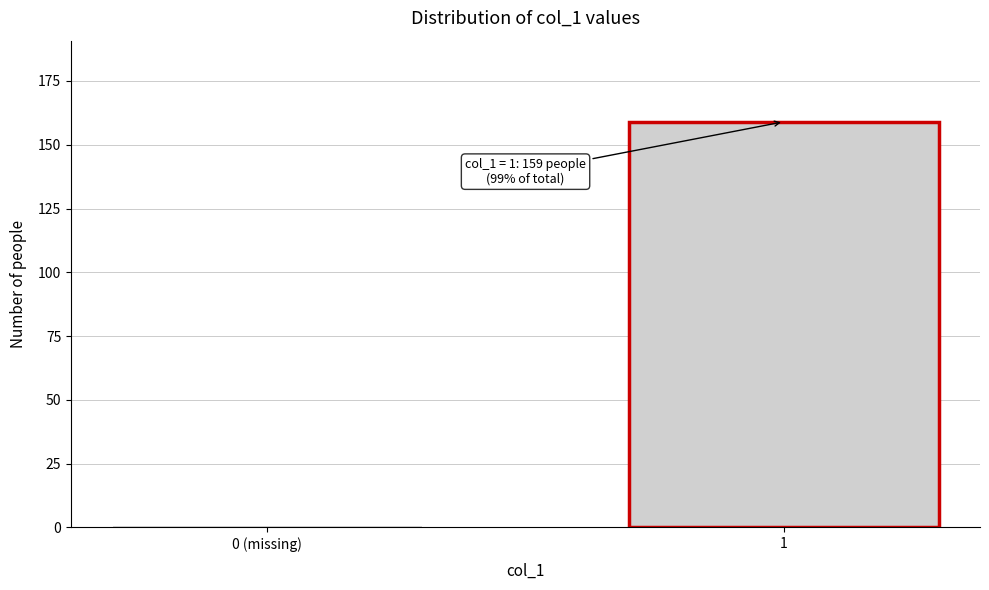

Reading left to right, list all the values displayed in this chart.

1	159